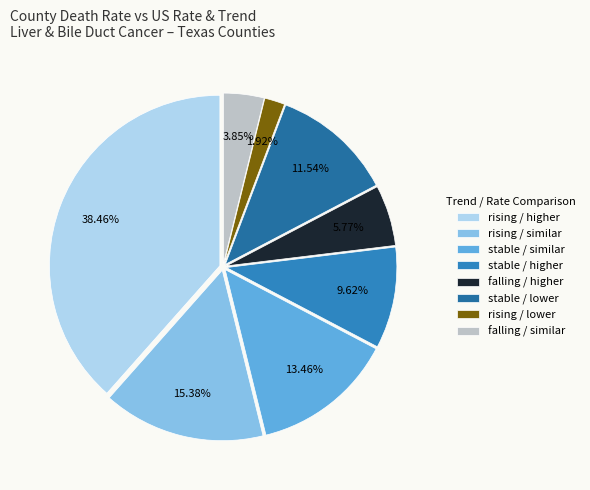

How many slices are in this pie chart?

8